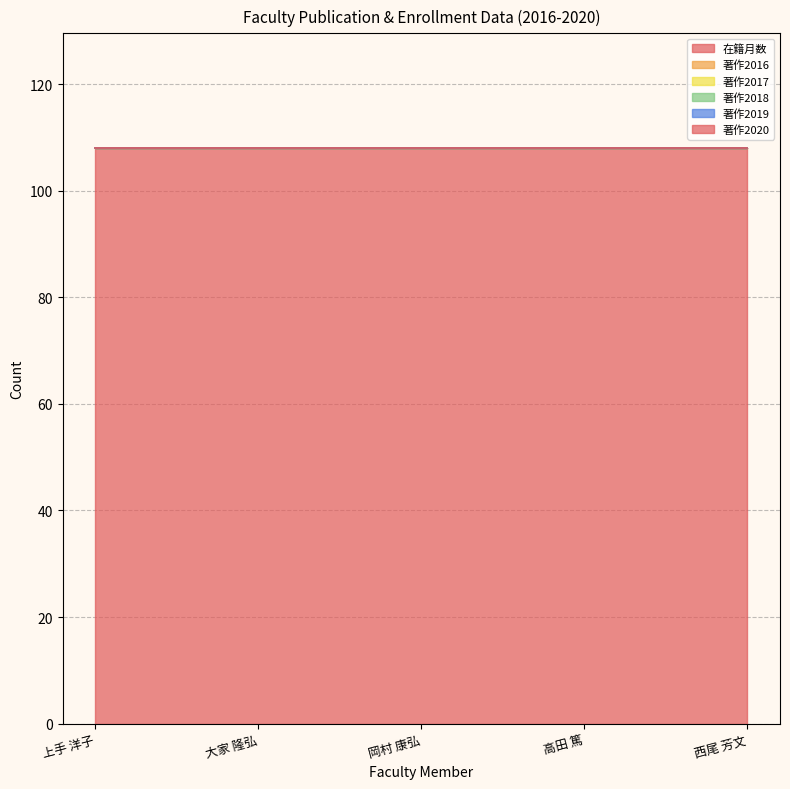

Which has a higher value, 西尾 芳文 or 上手 洋子?

西尾 芳文